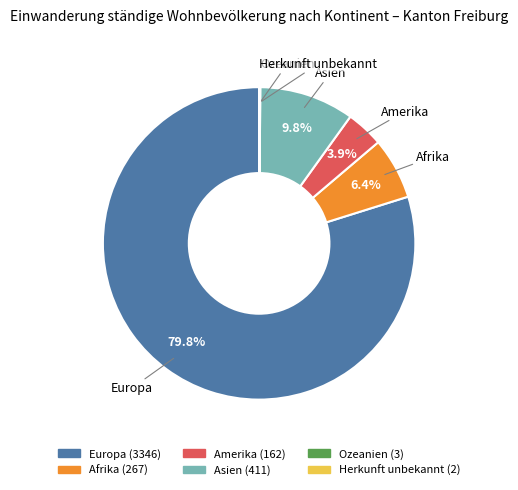

To the nearest percent, what percentage of the pie is Afrika?

6%